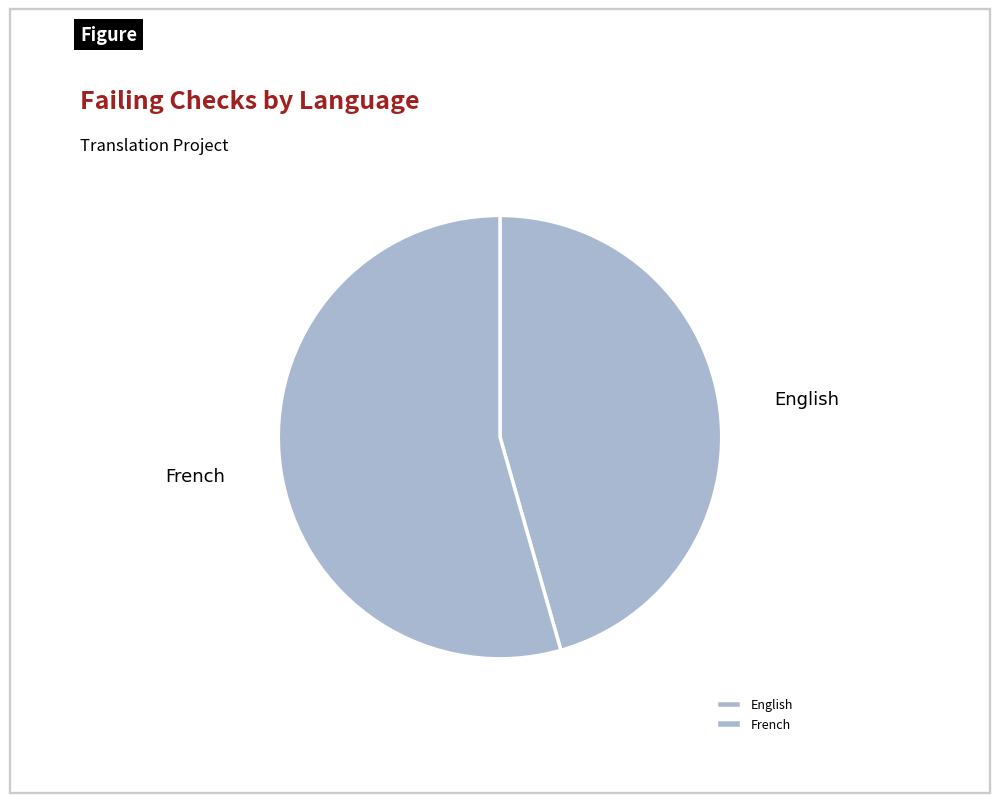

Which slice is the smallest?

English